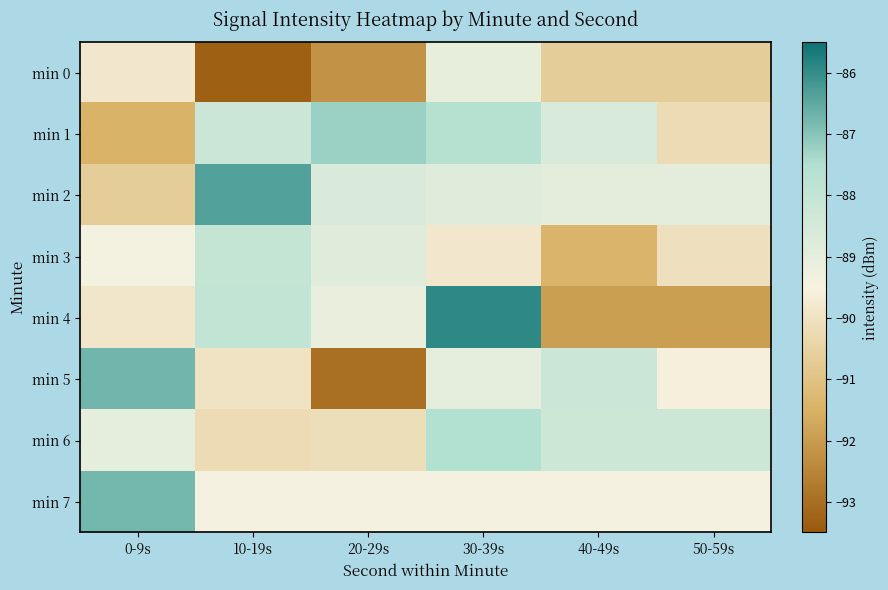

Reading left to right, transcribe all the data shown in this chart.

min 0: 0-9s=-89.8	10-19s=-93.3	20-29s=-92.2	30-39s=-89.0	40-49s=-90.6	50-59s=-90.6
min 1: 0-9s=-91.5	10-19s=-88.2	20-29s=-87.2	30-39s=-87.6	40-49s=-88.6	50-59s=-90.2
min 2: 0-9s=-90.7	10-19s=-86.4	20-29s=-88.7	30-39s=-88.8	40-49s=-88.9	50-59s=-88.9
min 3: 0-9s=-89.4	10-19s=-88.0	20-29s=-88.8	30-39s=-89.8	40-49s=-91.4	50-59s=-90.0
min 4: 0-9s=-89.9	10-19s=-88.0	20-29s=-89.2	30-39s=-85.9	40-49s=-91.9	50-59s=-91.9
min 5: 0-9s=-86.7	10-19s=-90.0	20-29s=-93.0	30-39s=-89.0	40-49s=-88.2	50-59s=-89.6
min 6: 0-9s=-89.0	10-19s=-90.2	20-29s=-90.1	30-39s=-87.5	40-49s=-88.3	50-59s=-88.3
min 7: 0-9s=-86.8	10-19s=-89.4	20-29s=-89.4	30-39s=-89.4	40-49s=-89.4	50-59s=-89.4